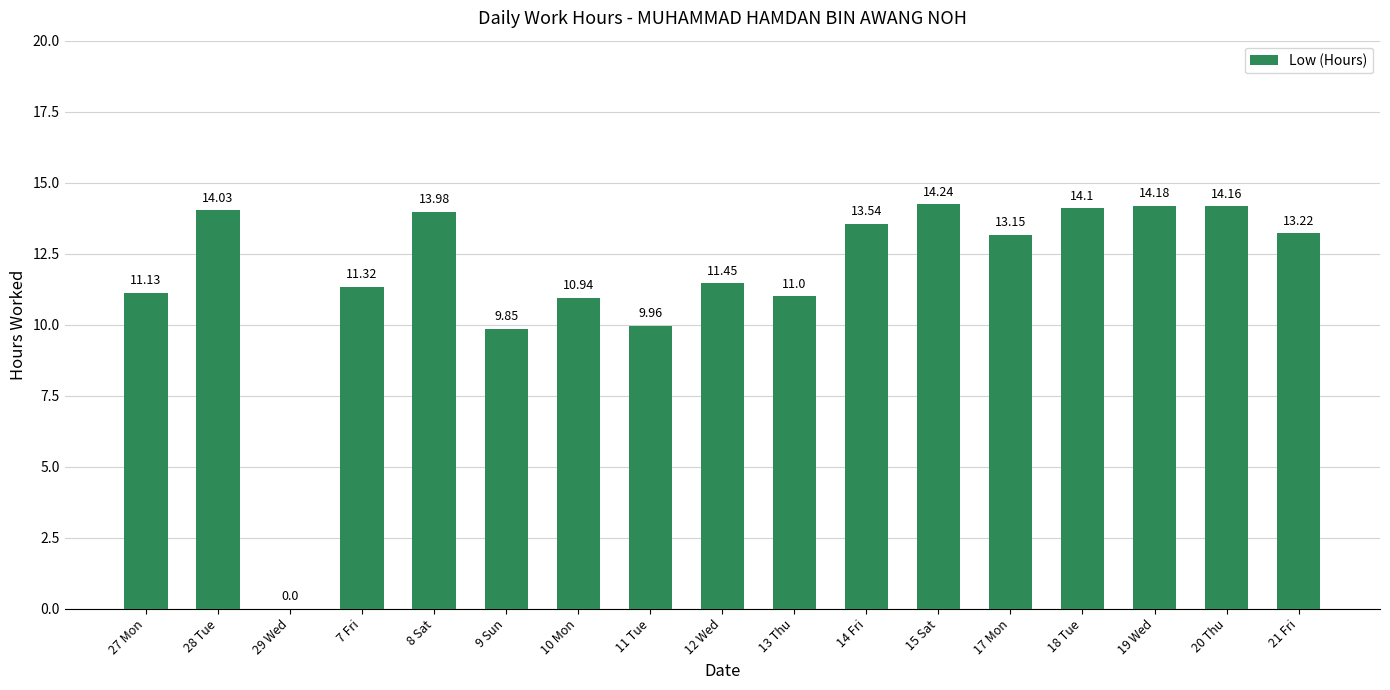

Which has a higher value, 29 Wed or 10 Mon?

10 Mon